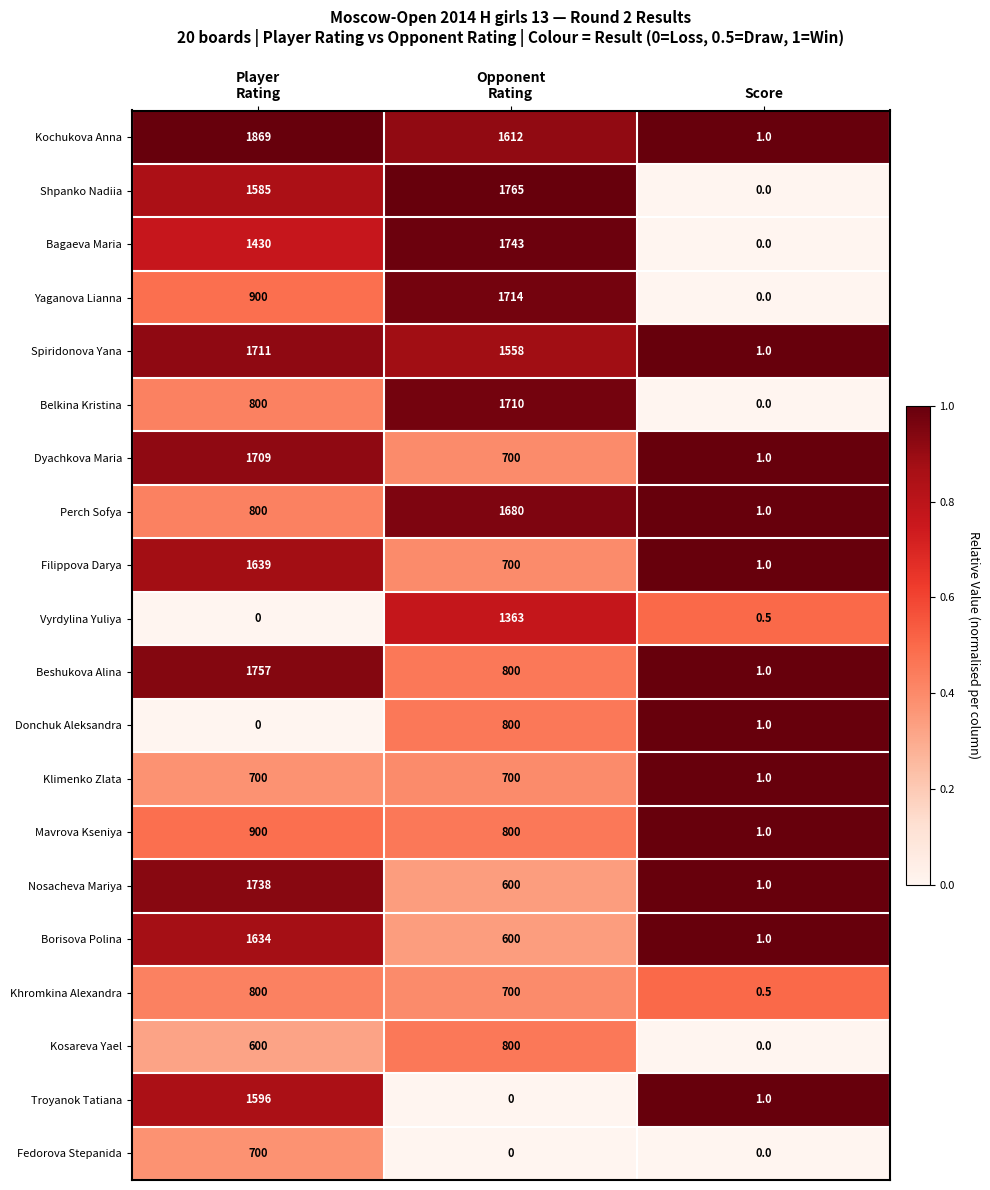

Is it true that Khromkina Alexandra equals 0.5 at Score?

True